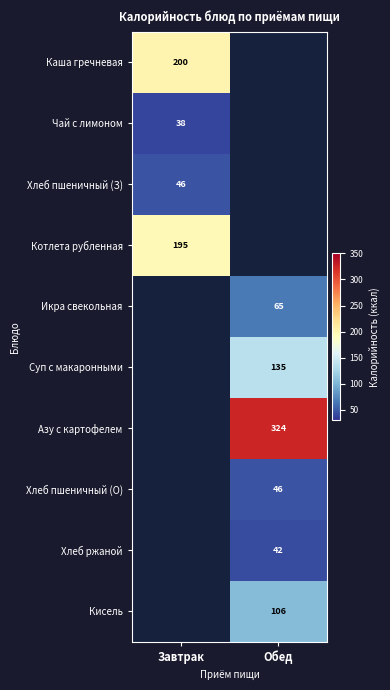

Is it true that Каша гречневая equals 264 at Завтрак?

False